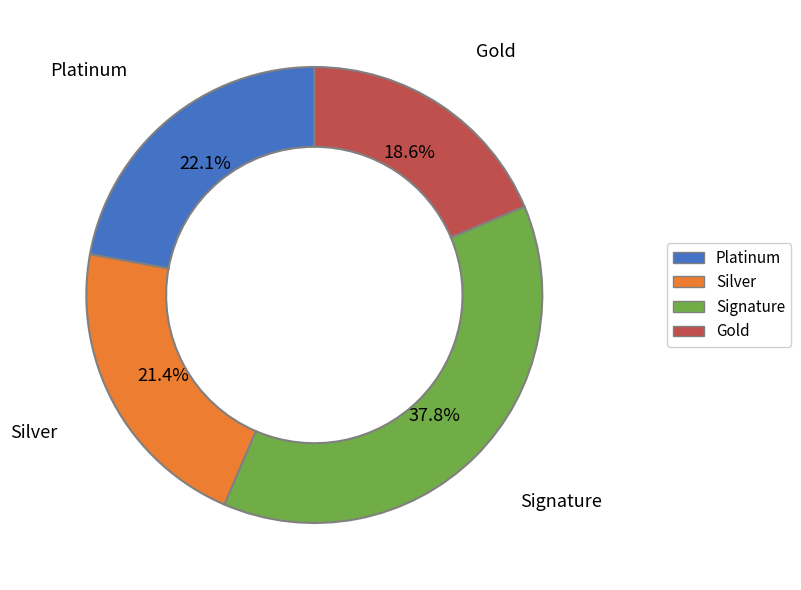

Combined, do Platinum and Silver account for over 50%?

No